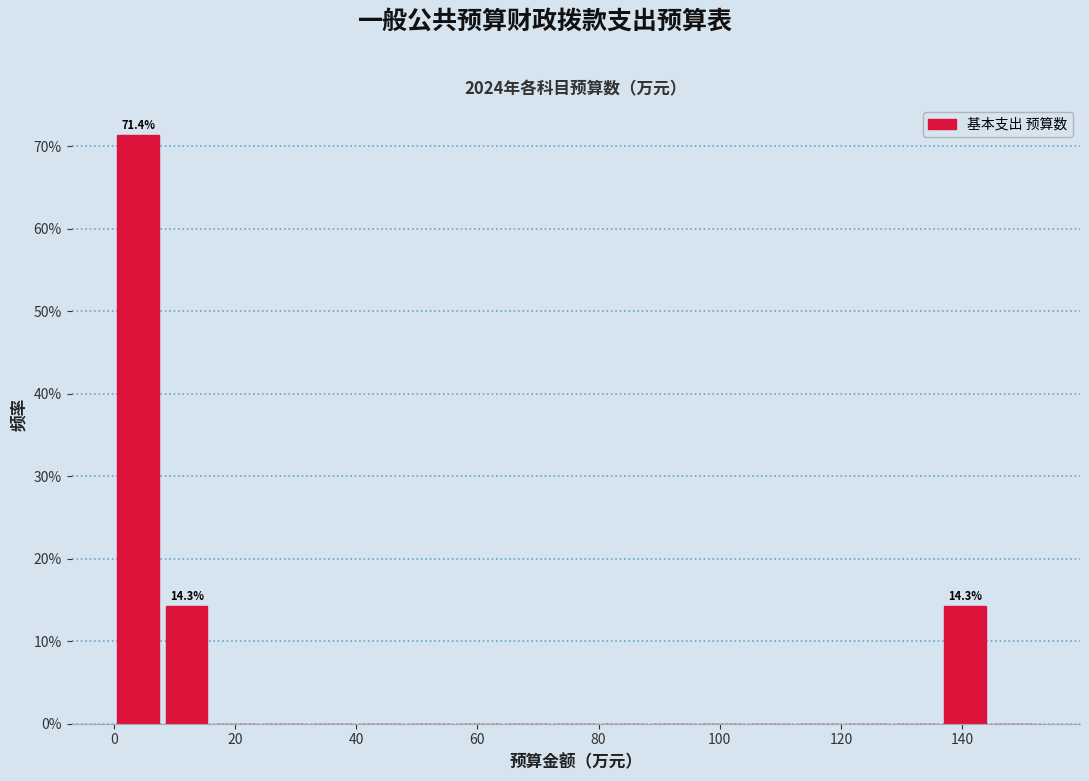

Which range on the x-axis has the tallest bar?

0 to 8